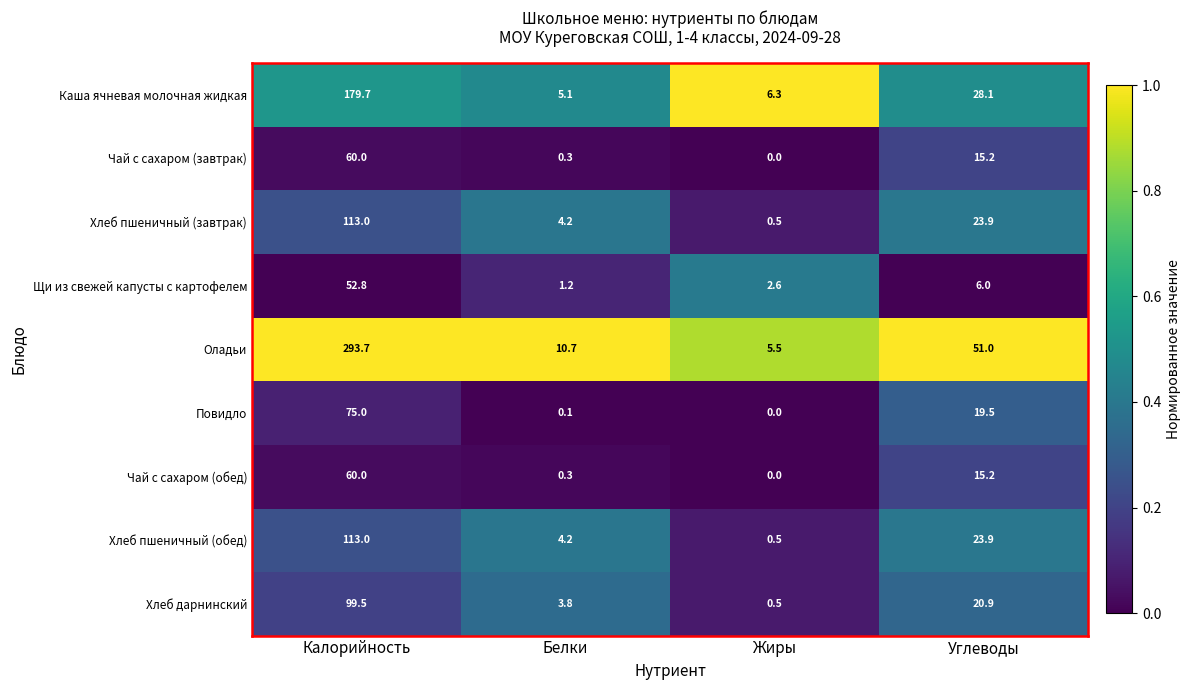

What is the sum of the Чай с сахаром (завтрак) values at Белки and Углеводы?

15.5